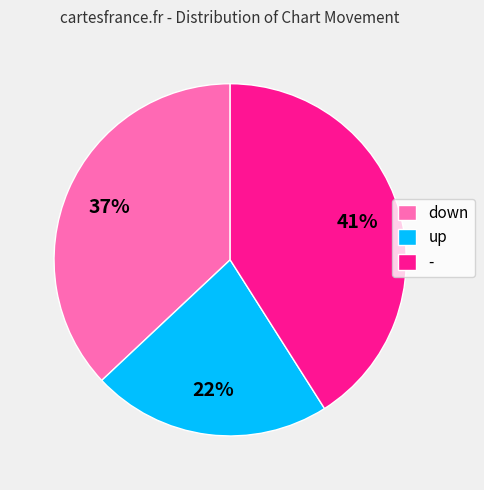

To the nearest percent, what percentage of the pie is -?

41%